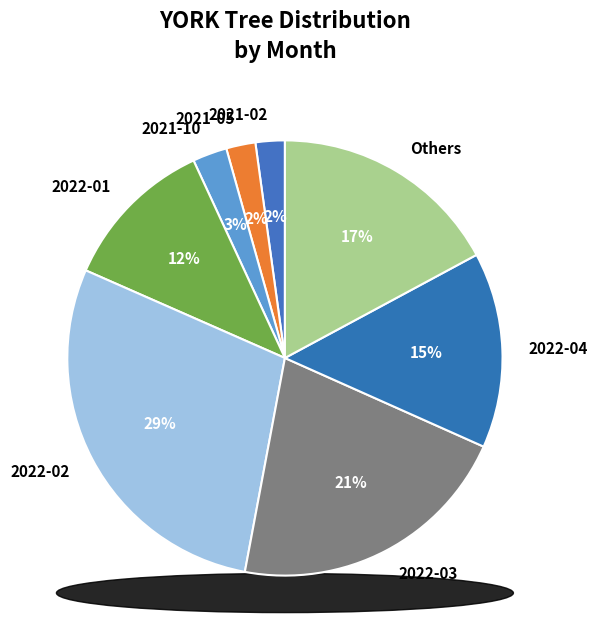

To the nearest percent, what is the difference between the largest and smallest slice percentages?

28%